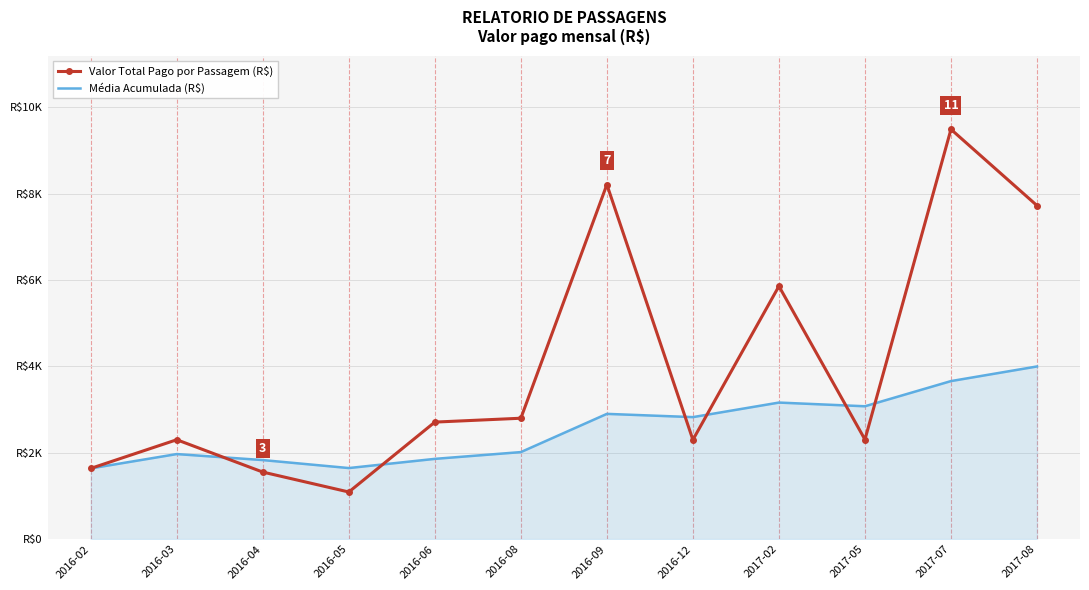

After their last crossing, which series has the higher values: Média Acumulada (R$) or Valor Total Pago por Passagem (R$)?

Valor Total Pago por Passagem (R$)